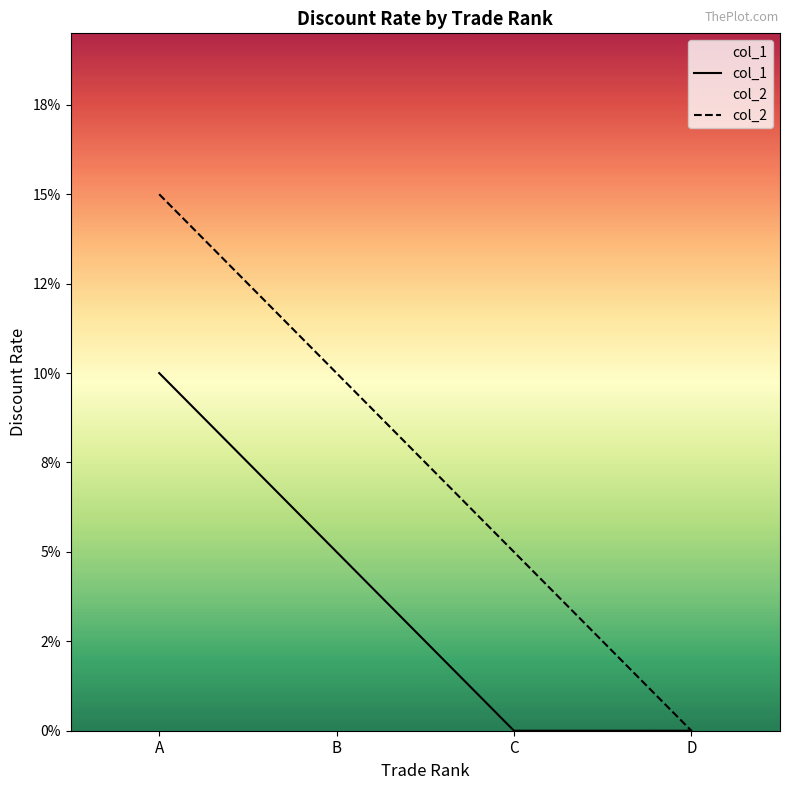

Is the value of col_1 at B greater than the value of col_2 at A?

No